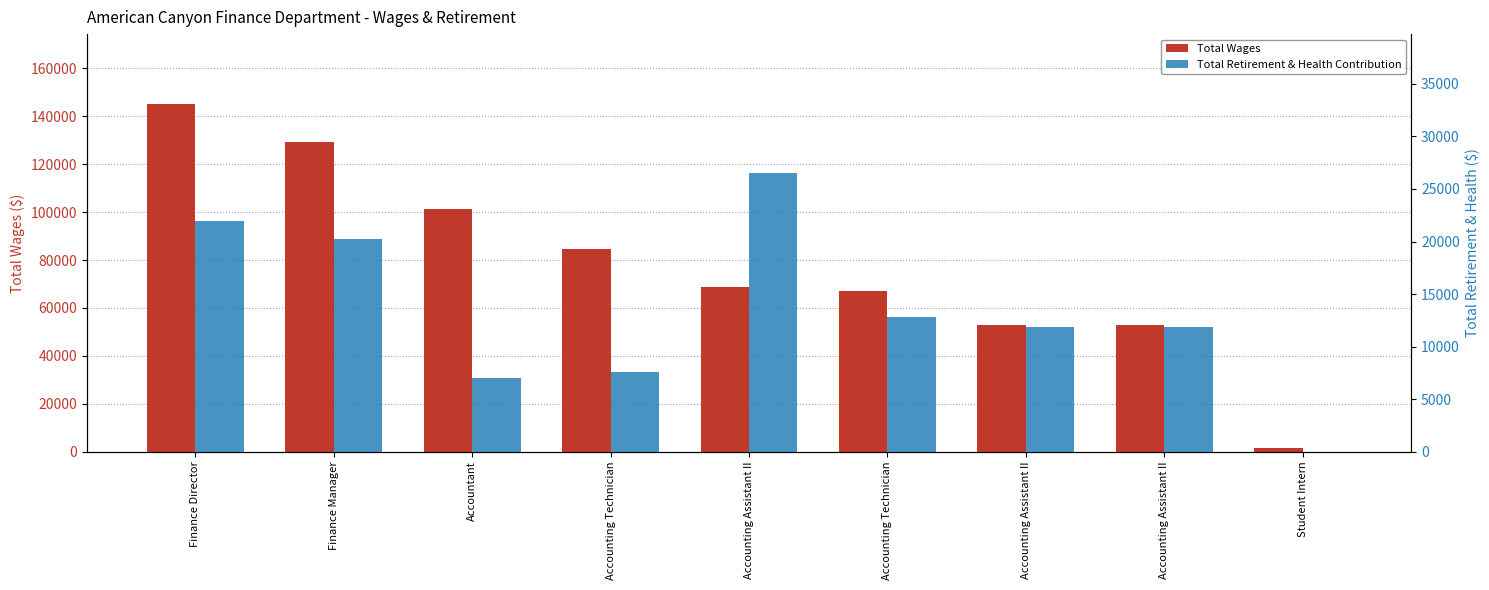

What is the total value across all series at Accounting Technician?

92194